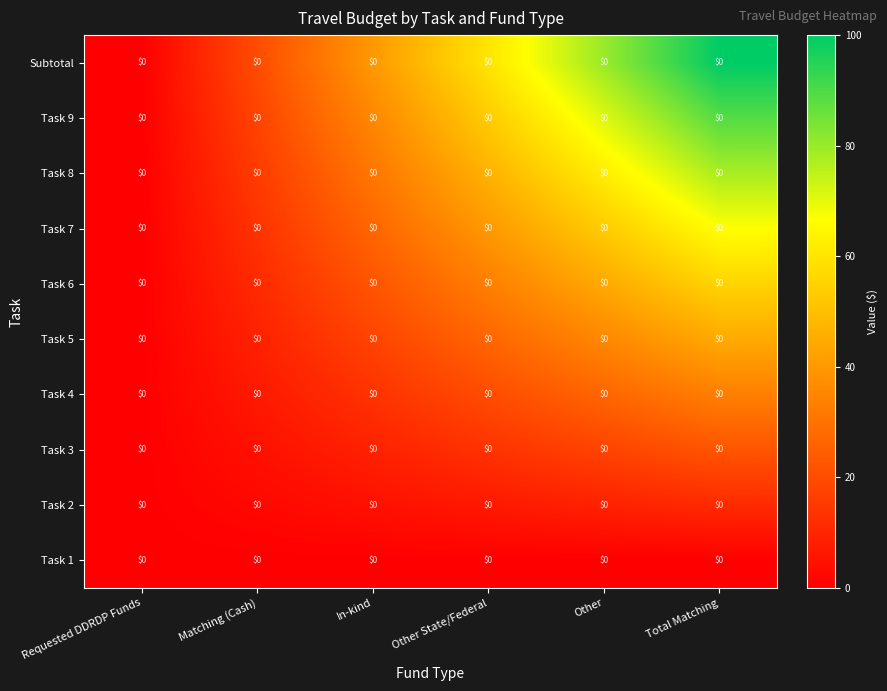

Which has a higher value, Requested DDRDP Funds or Matching (Cash)?

Requested DDRDP Funds